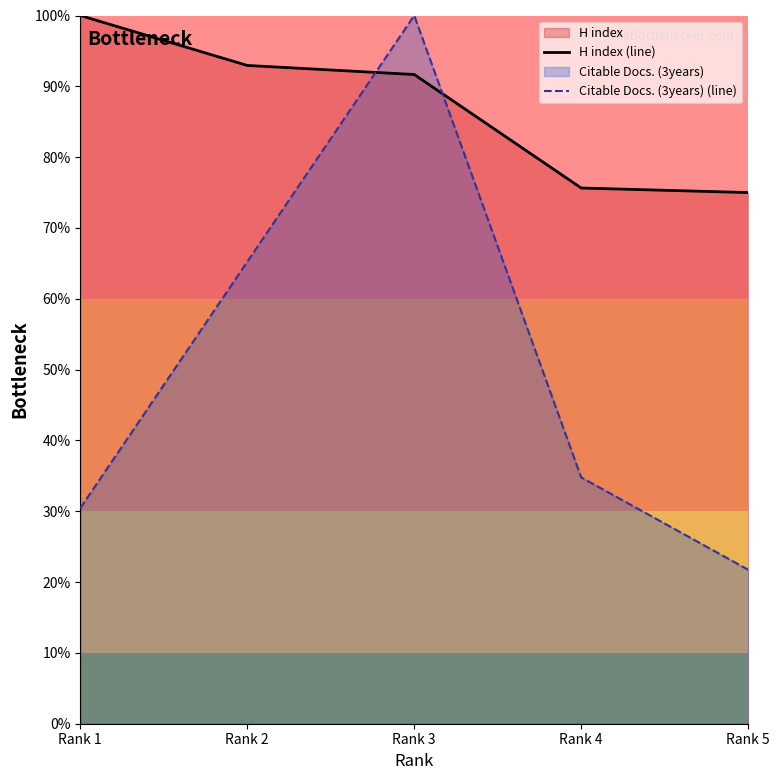

What is the sum of all Citable Docs. (3years) (line) values?

252.2